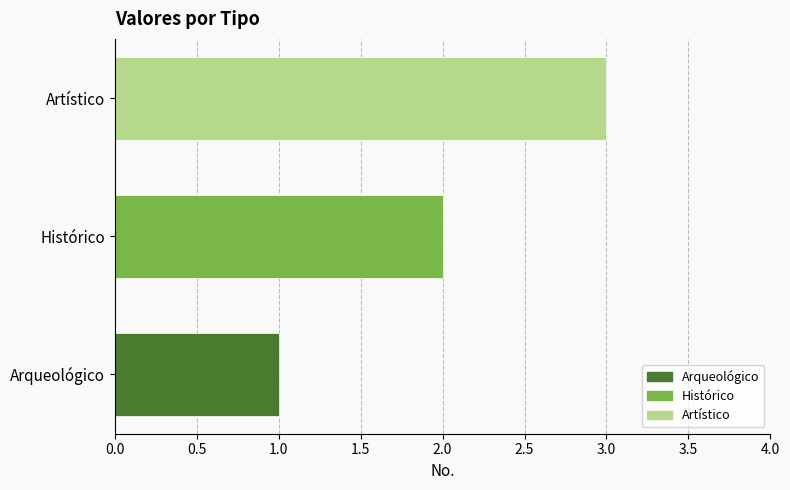

Where is the data nearest to the value 2?

Histórico